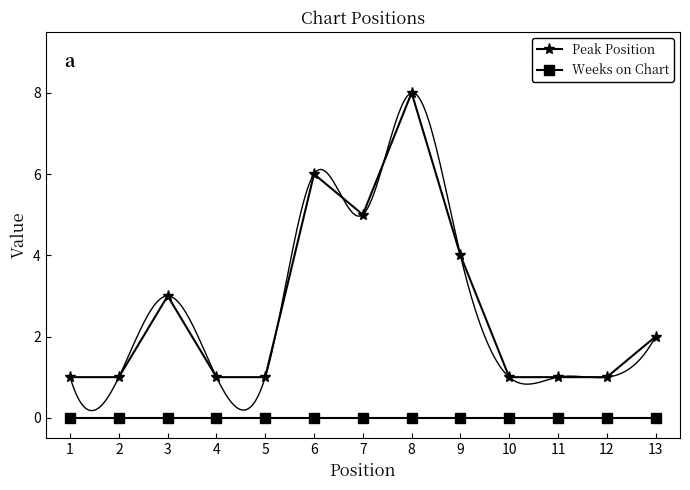

The value of Weeks on Chart at 5 is 0. True or false?

True